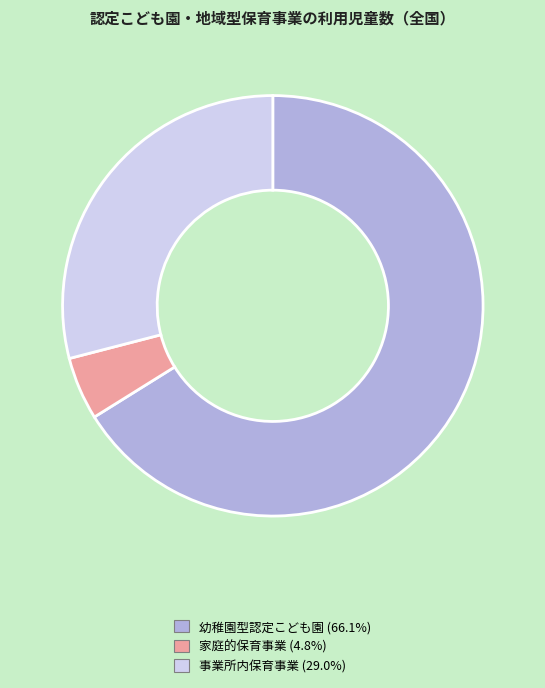

Is there any slice that represents more than half of the pie?

Yes